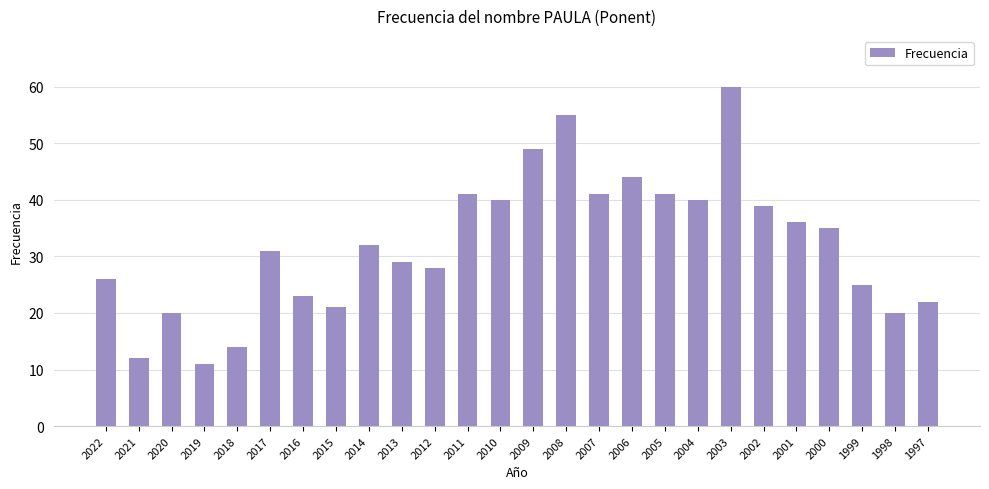

Read the value at 2015.

21